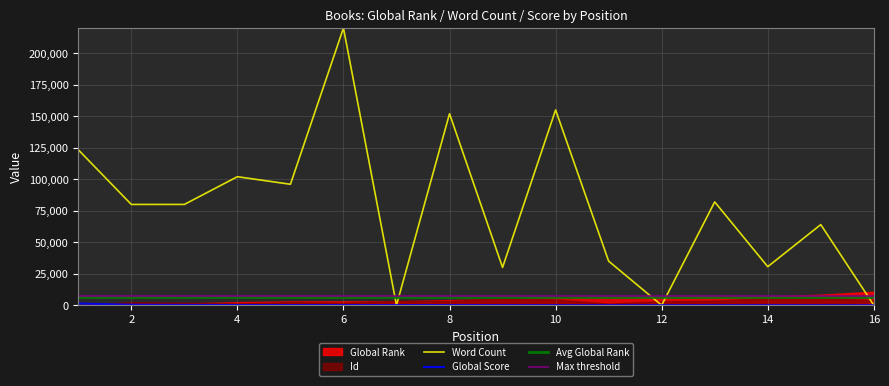

Reading right to left, extract all data points from this chart.

Word Count: 16=0	15=64000	14=30600	13=82000	12=0	11=35000	10=155000	9=30000	8=152000	7=0	6=220000	5=96000	4=102000	3=80000	2=80000	1=123378
Global Score: 16=6	15=37	14=49	13=53	12=58	11=62	10=64	9=86	8=99	7=120	6=123	5=123	4=145	3=275	2=401	1=1371